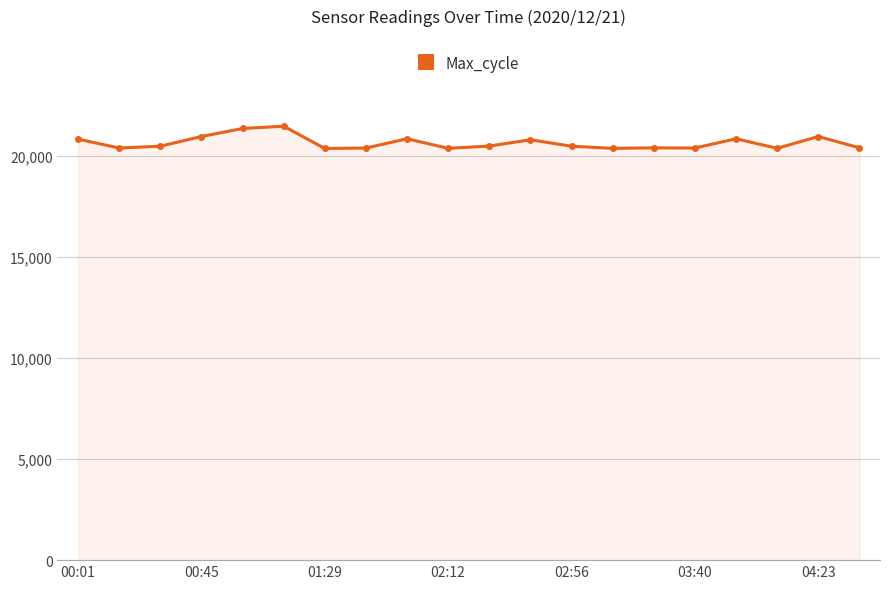

What is the difference between the maximum and minimum values?

1103